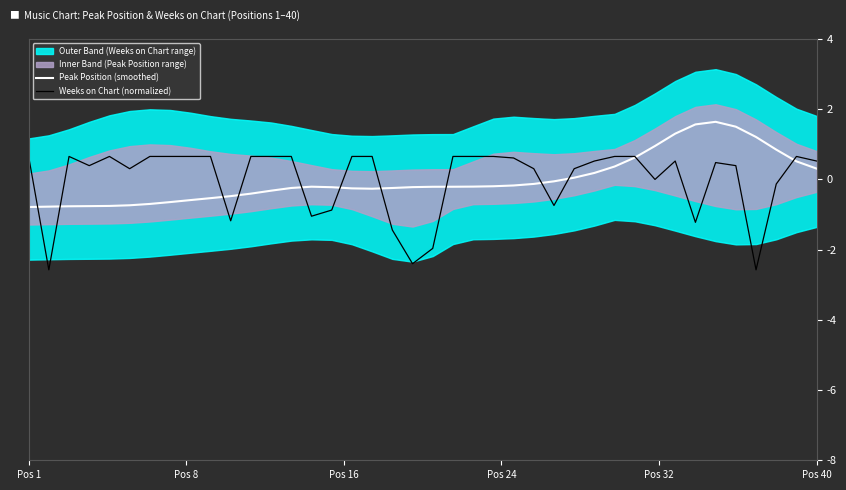

In Weeks on Chart (normalized), how many points are lower than both neighbors (excluding endpoints)?

10